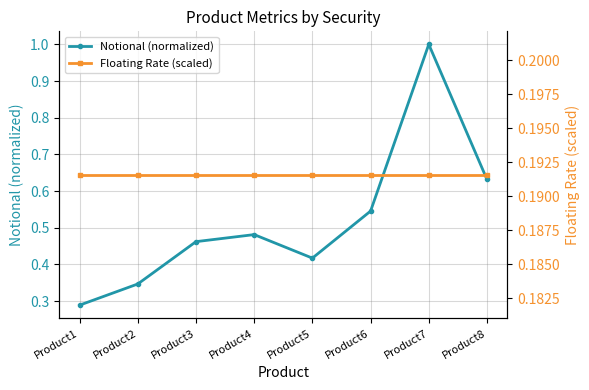

How many lines are shown in the chart?

2